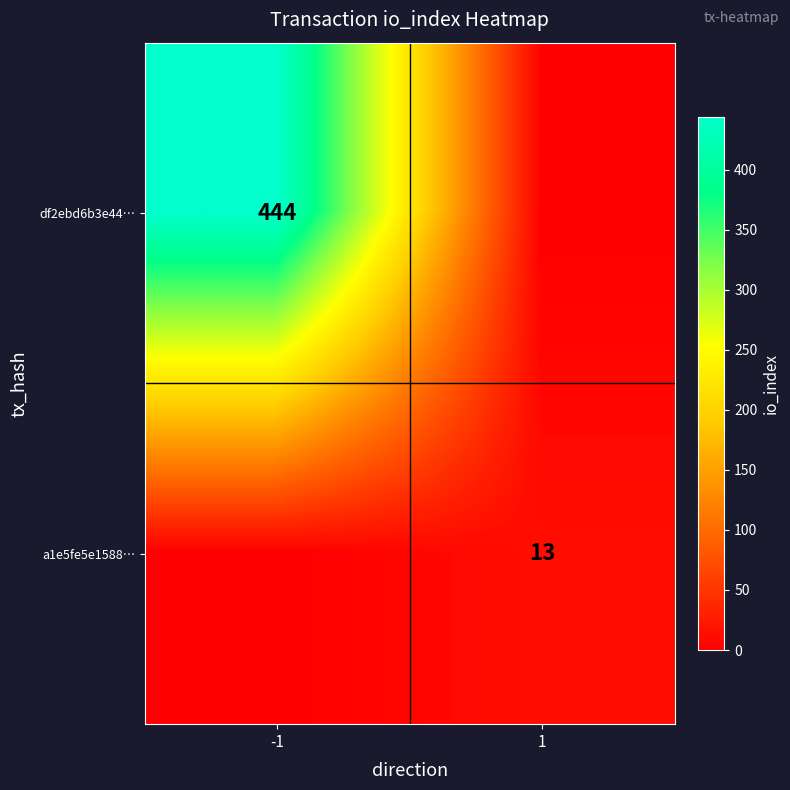

Between 1 and -1, which is larger?

-1